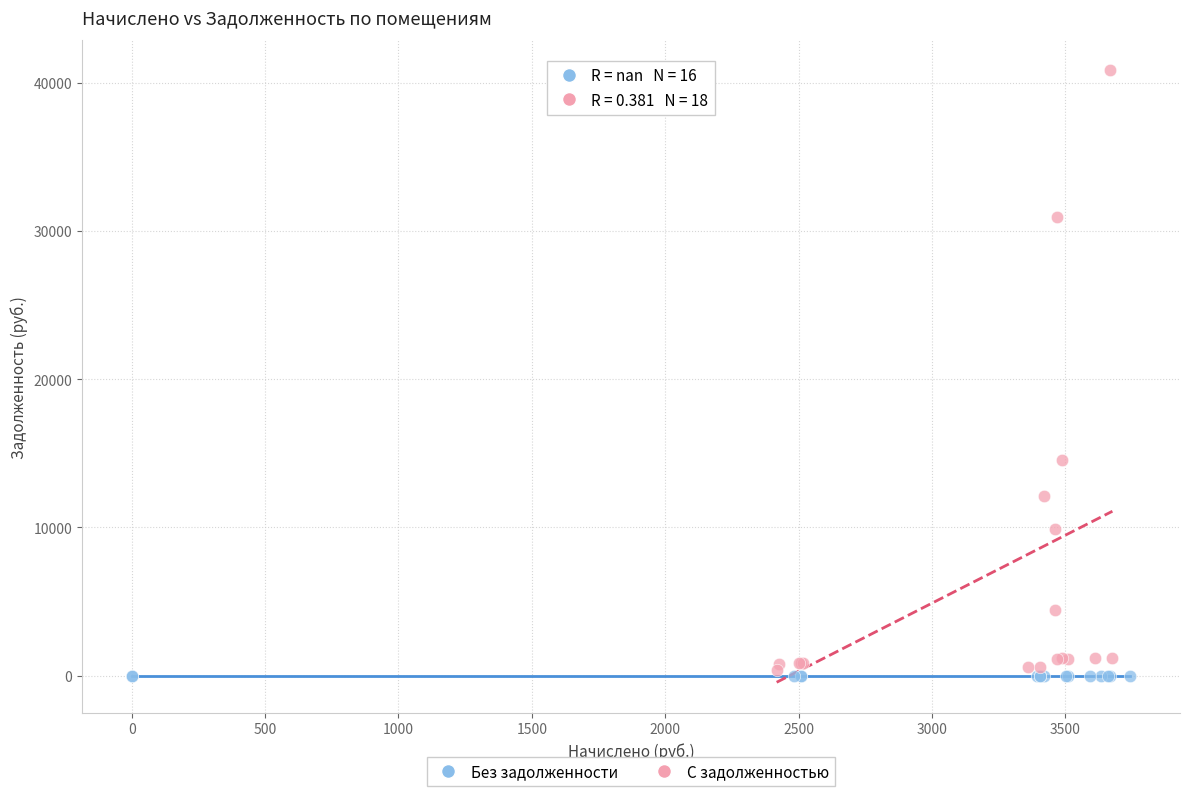

Which series contains the highest Y value?

С задолженностью